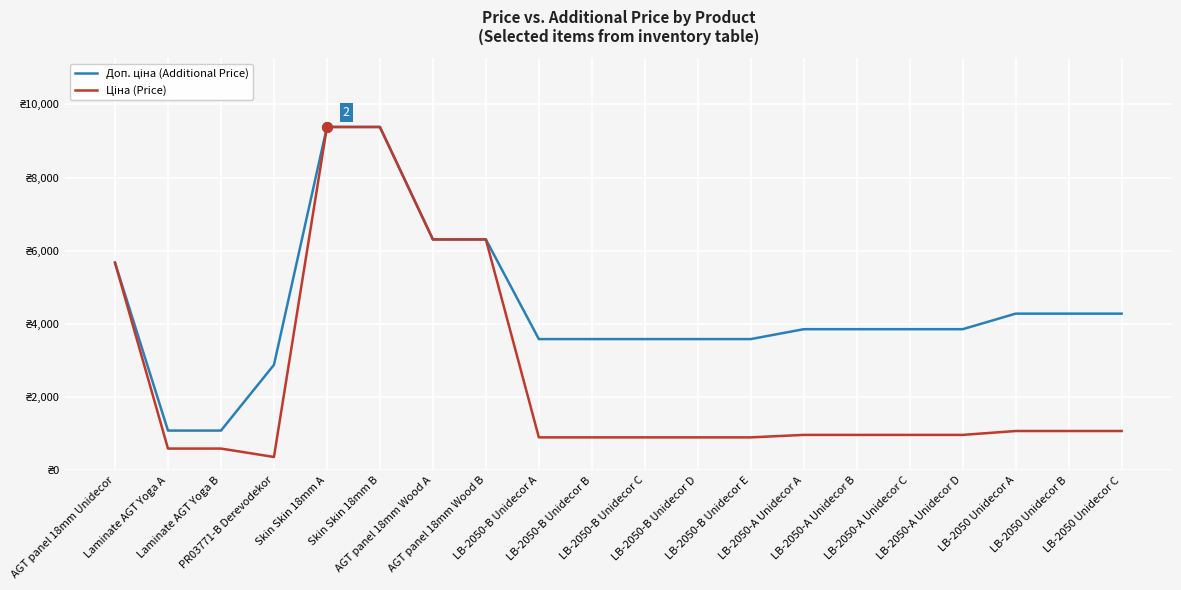

True or false: Ціна (Price) and Доп. ціна (Additional Price) intersect in this chart.

False